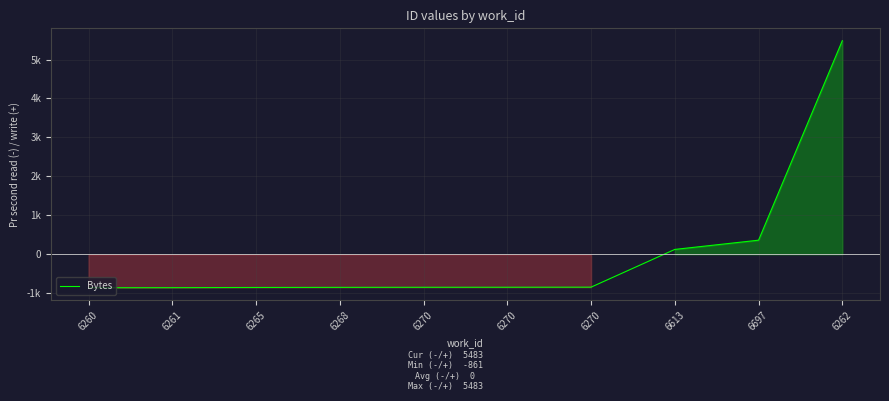

Is this an area chart (filled region under the line)?

Yes